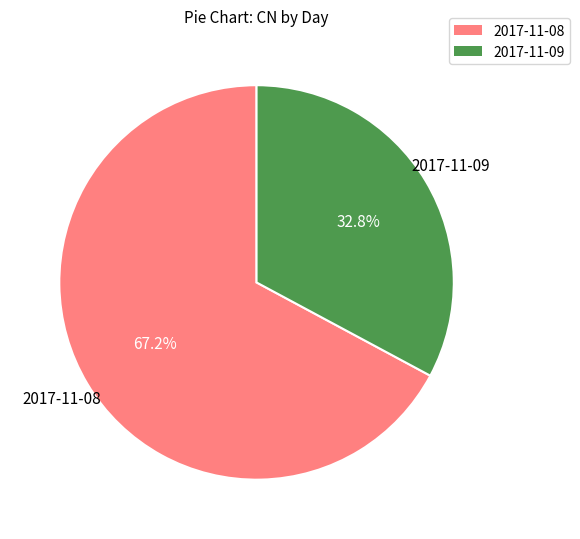

What is the ratio of the value at 2017-11-08 to the value at 2017-11-09?

2.0